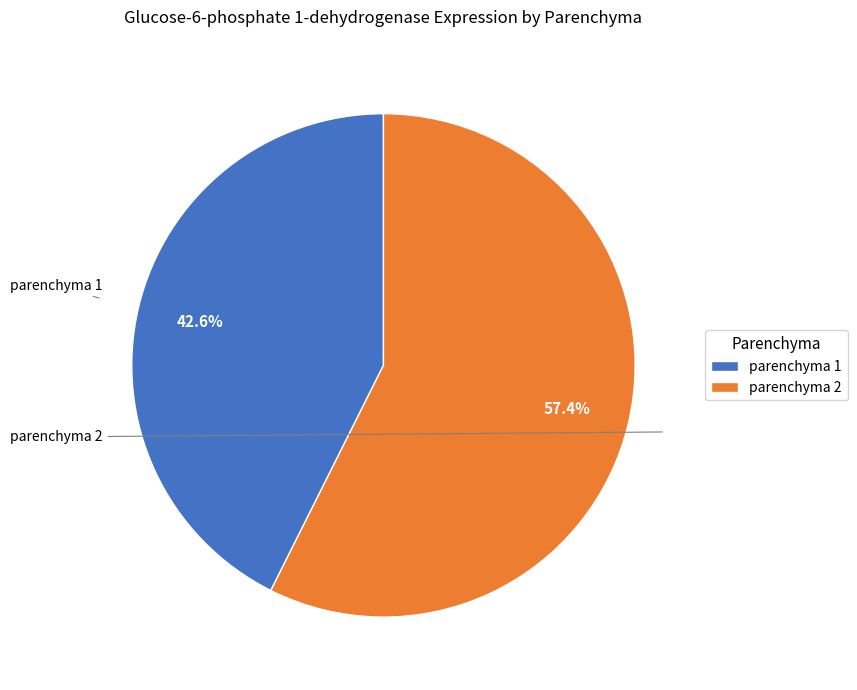

Is there a majority slice in this chart?

Yes